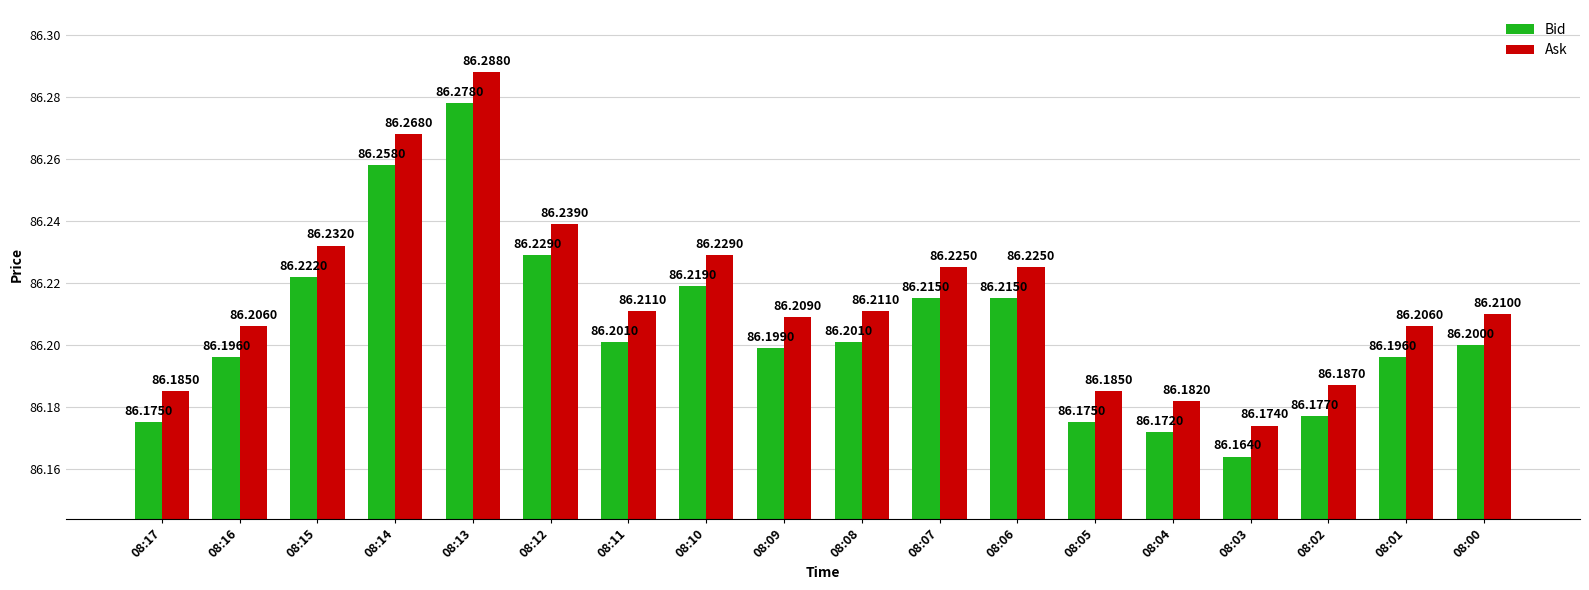

How many distinct data groups are displayed?

2